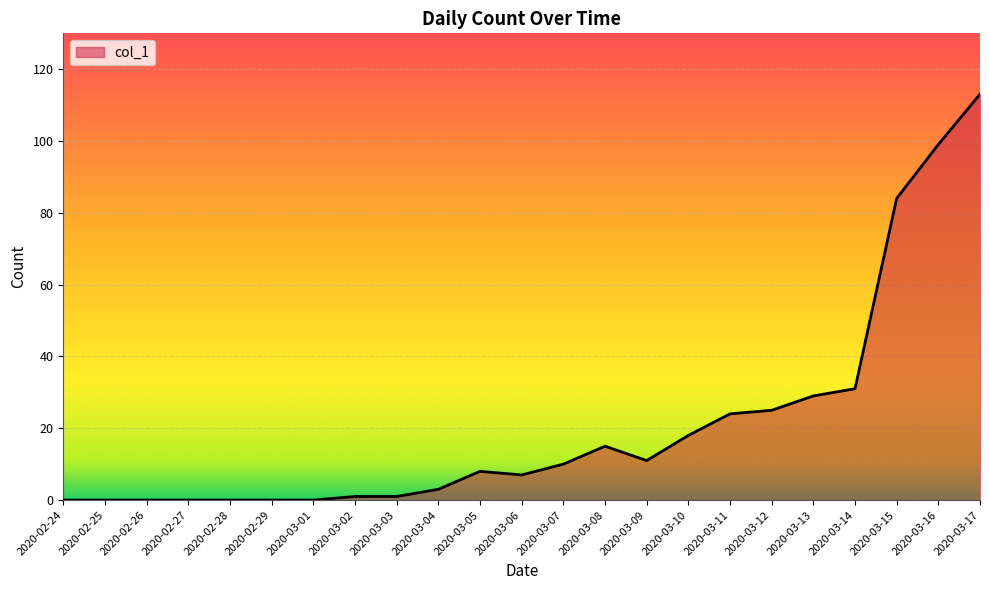

Is it true that the value at 2020-02-25 is 0?

True